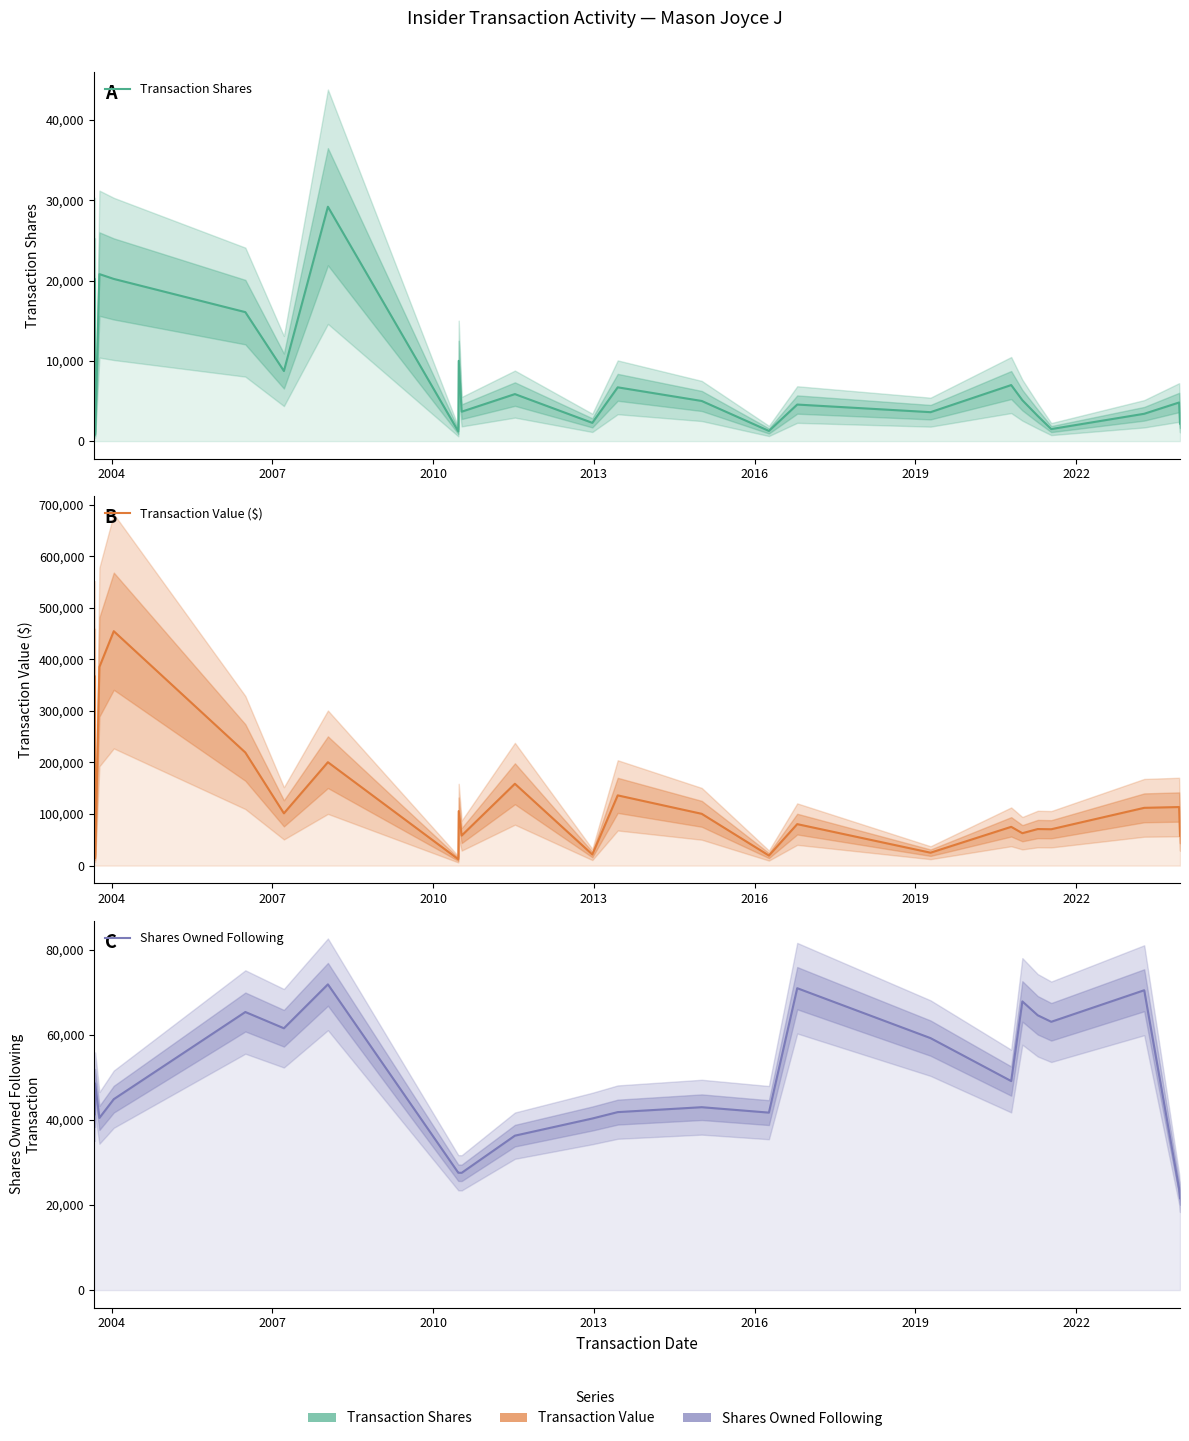

How many values in the Shares Owned Following series exceed 44897?

12